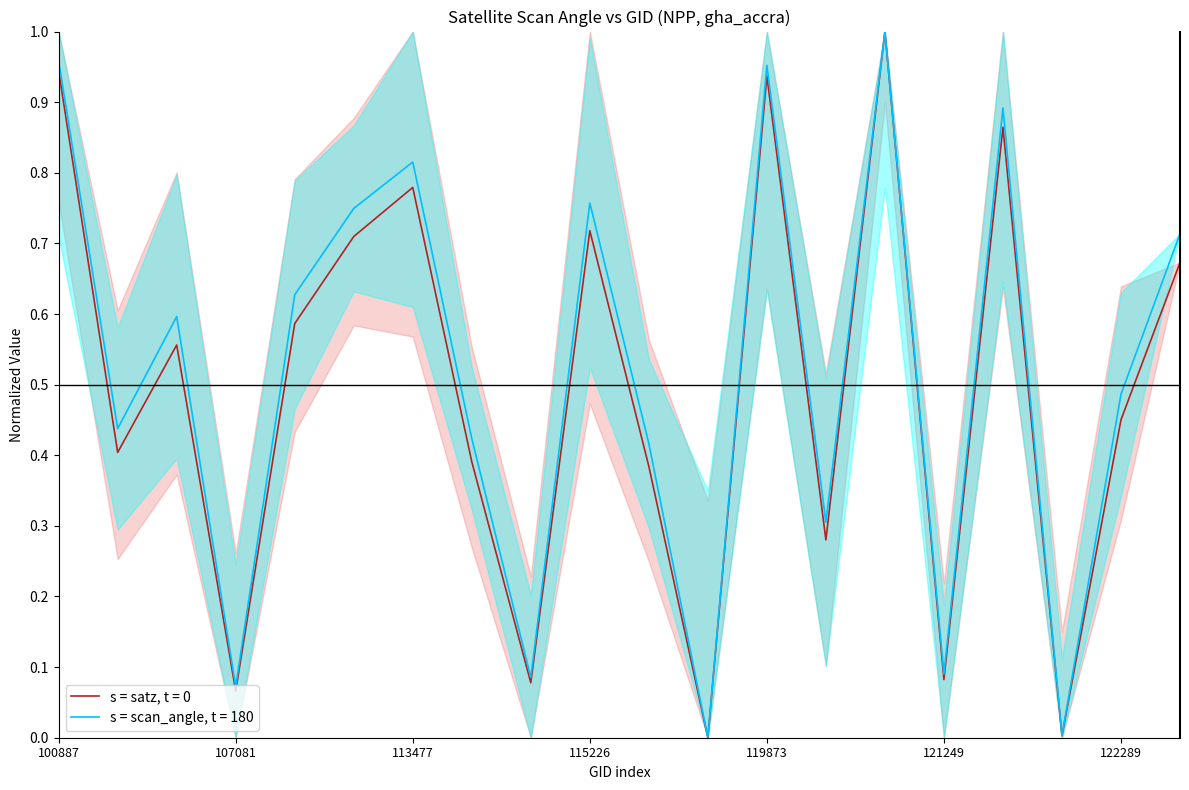

In scan_angle, how many points are lower than both neighbors (excluding endpoints)?

7